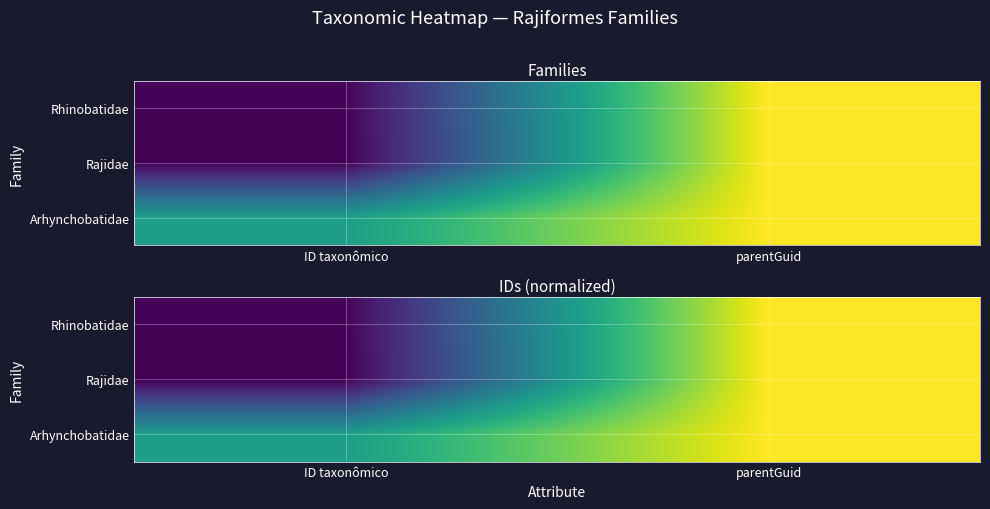

What is the smallest value displayed?

114479